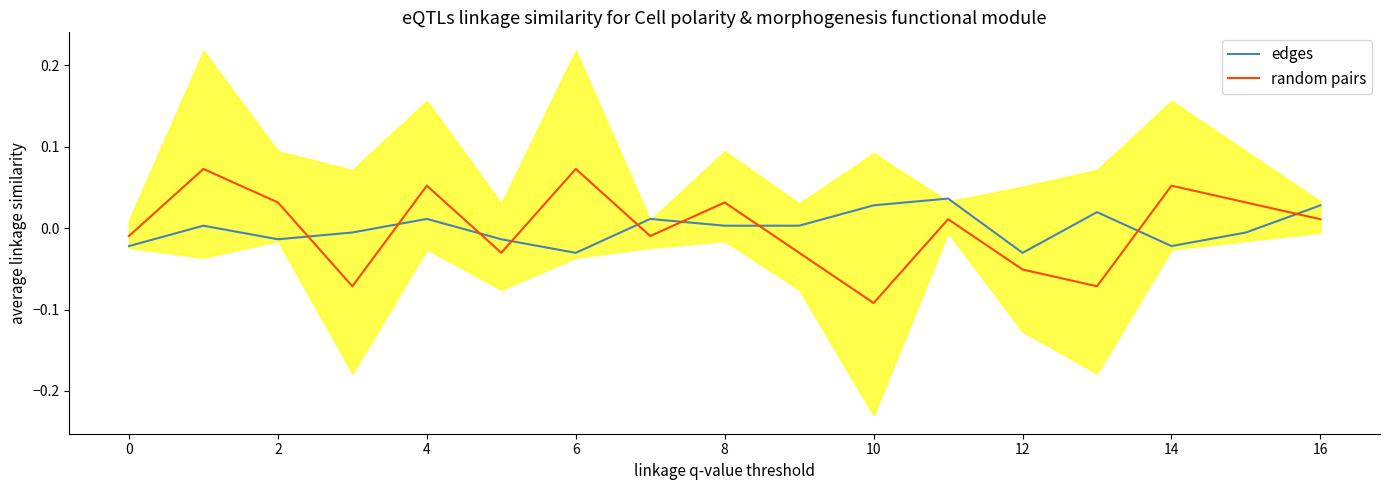

Reading left to right, list all the values displayed in this chart.

edges: -0.0	0.0	-0.0	-0.0	0.0	-0.0	-0.0	0.0	0.0	0.0	0.0	0.0	-0.0	0.0	-0.0	-0.0	0.0
random pairs: -0.0	0.1	0.0	-0.1	0.1	-0.0	0.1	-0.0	0.0	-0.0	-0.1	0.0	-0.1	-0.1	0.1	0.0	0.0